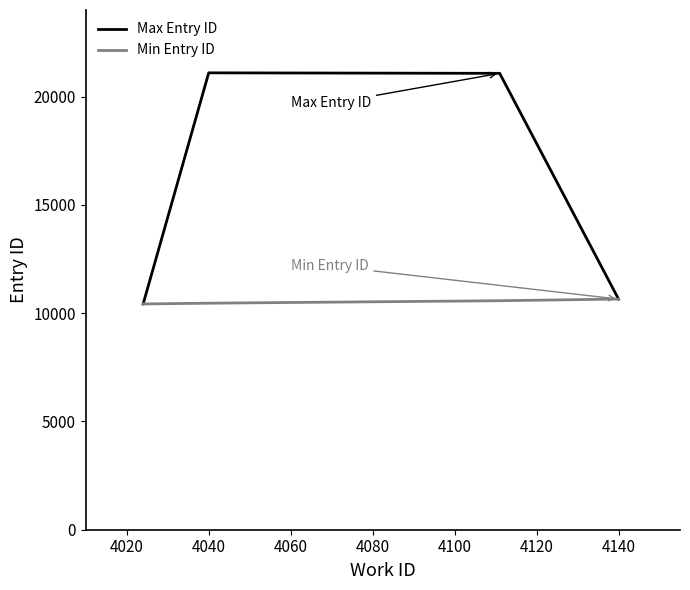

In Max Entry ID, how many points are higher than both neighbors (excluding endpoints)?

1